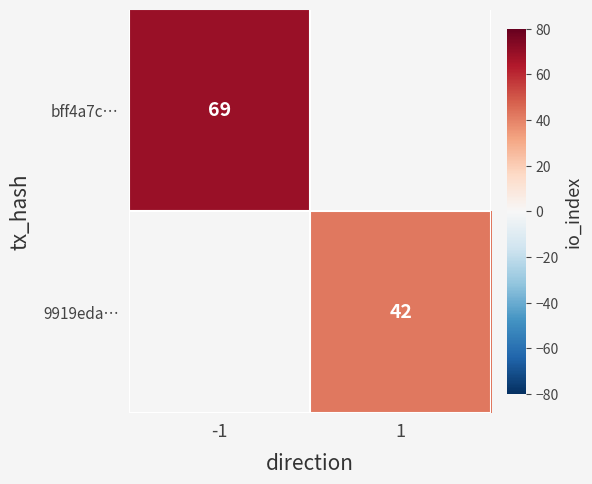

Is the value of bff4a7c… at -1 greater than the value of 9919eda… at 1?

Yes